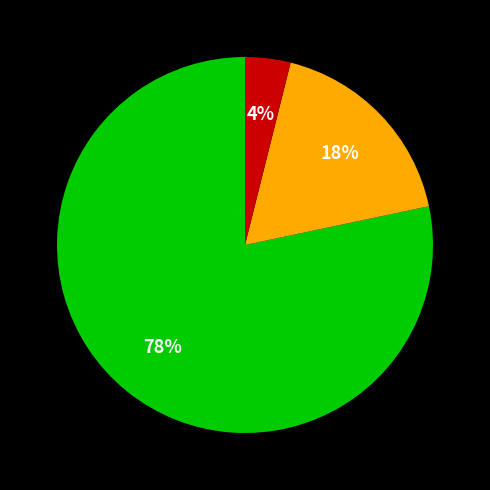

To the nearest percent, what is the difference between the largest and smallest slice percentages?

74%